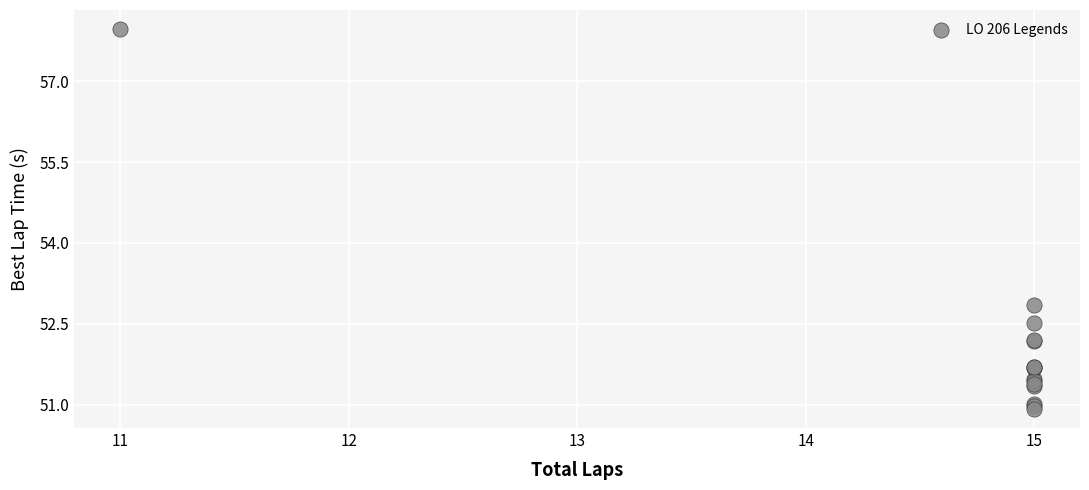

What Y value in the scatter plot is closest to 54?

52.8